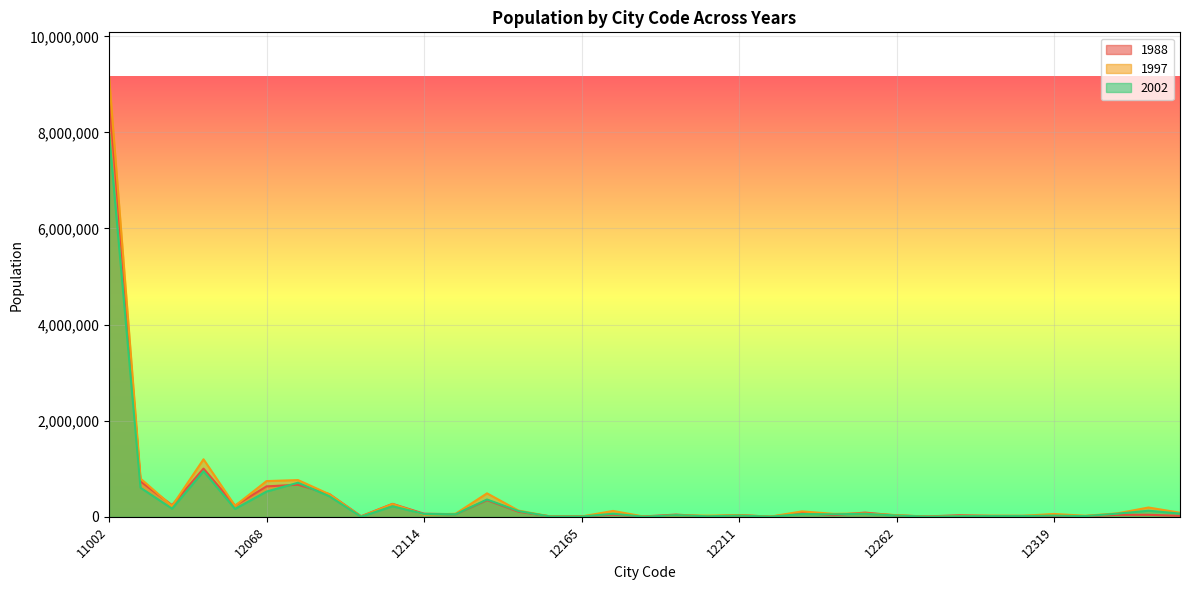

Between 12050 and 12343, which is larger?

12050